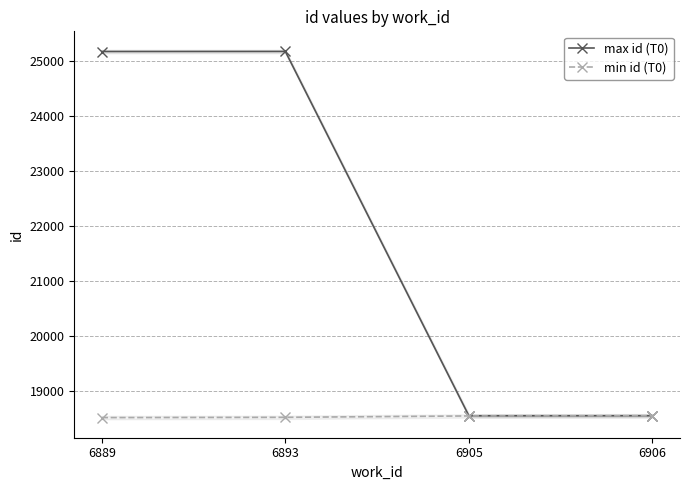

Rank the series at 6905 from lowest to highest value.

min id (T0), max id (T0)